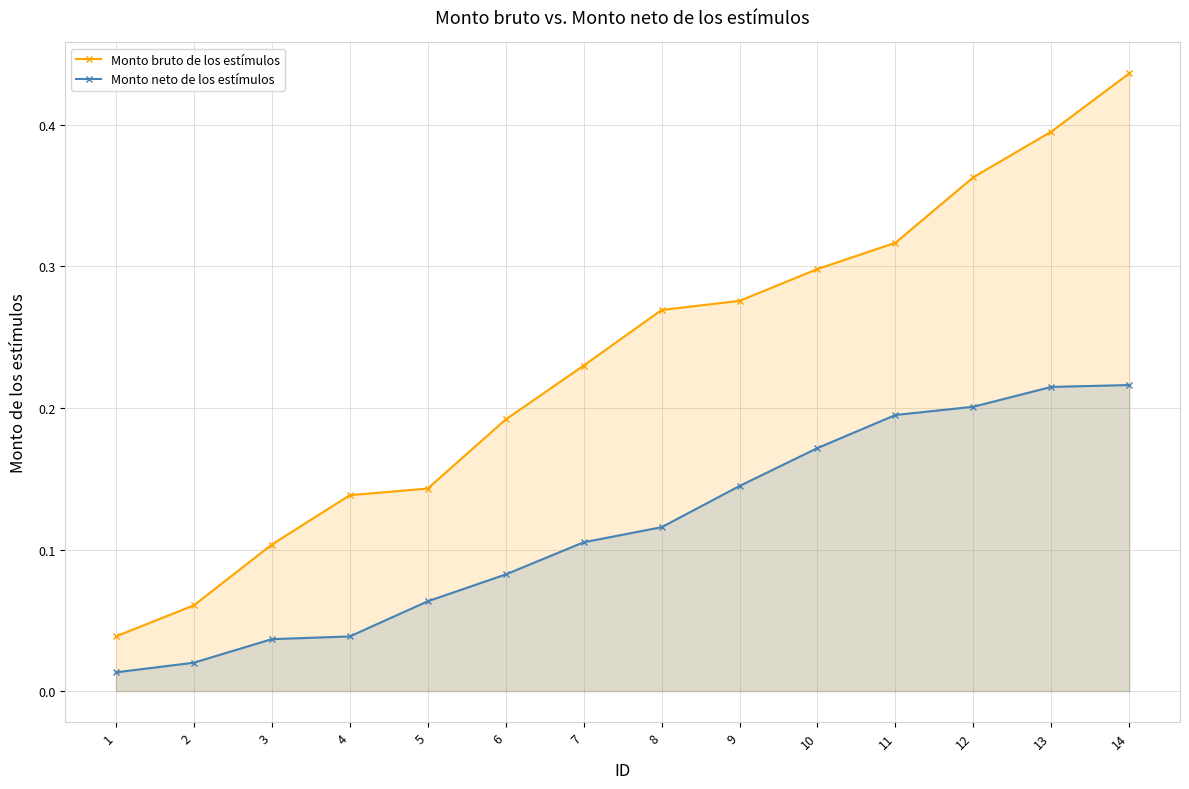

What are all the series names shown in the legend?

Monto bruto de los estímulos, Monto neto de los estímulos